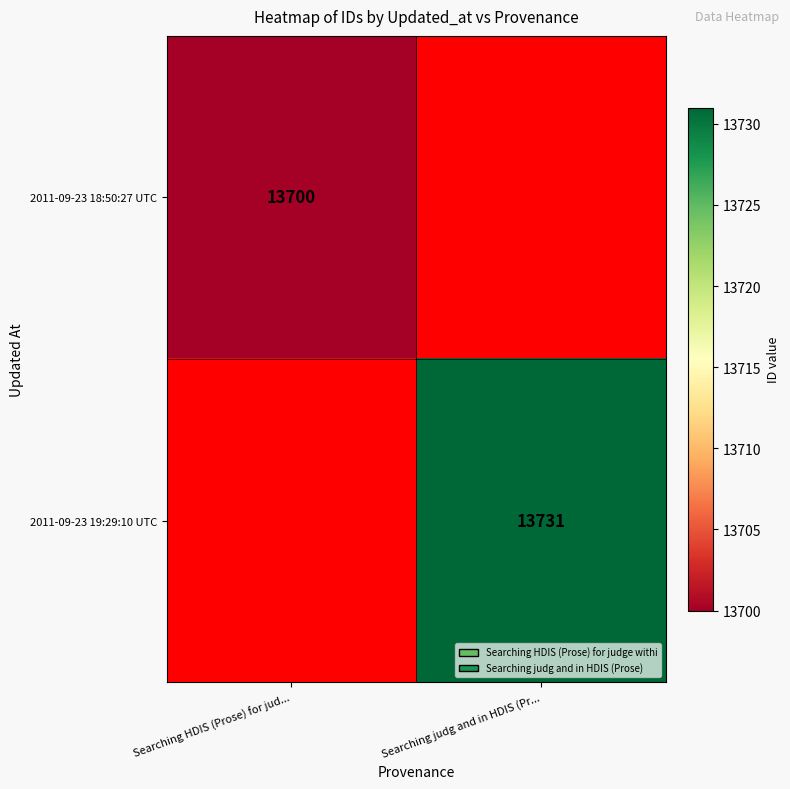

The value of 2011-09-23 19:29:10 UTC at Searching judg and in HDIS (Pr... is 3814. True or false?

False